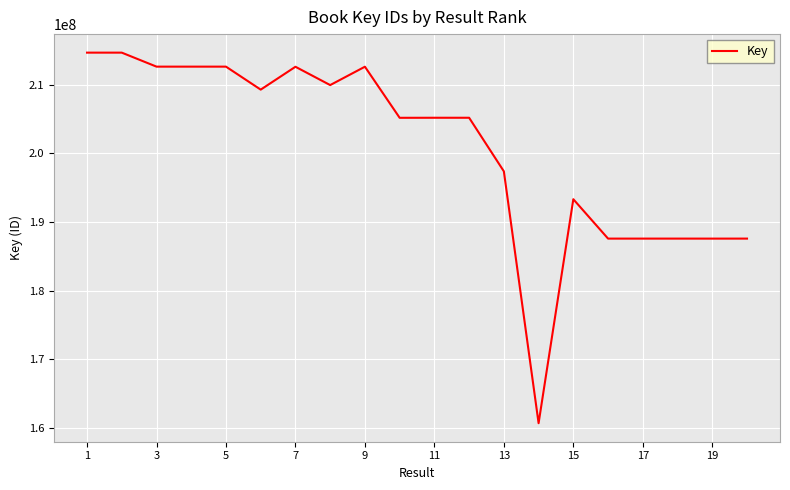

Does the chart have visible grid lines?

Yes